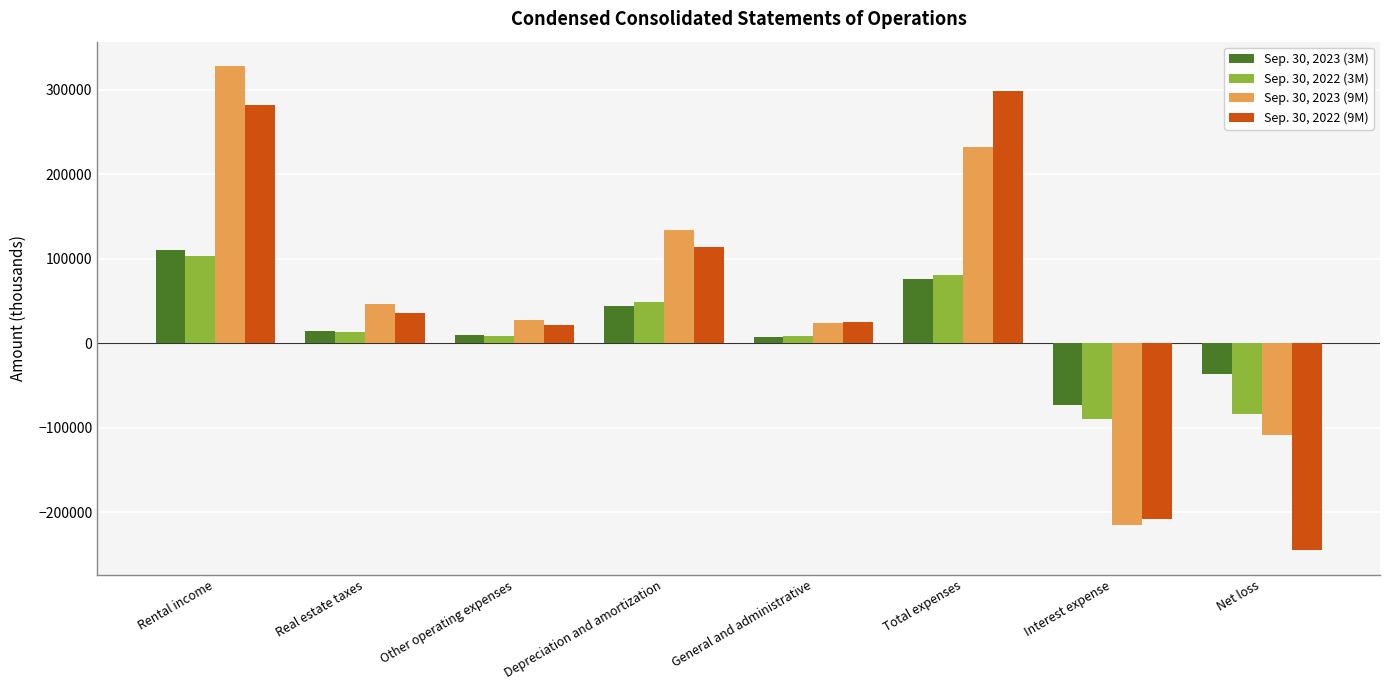

How many groups of bars are there?

8